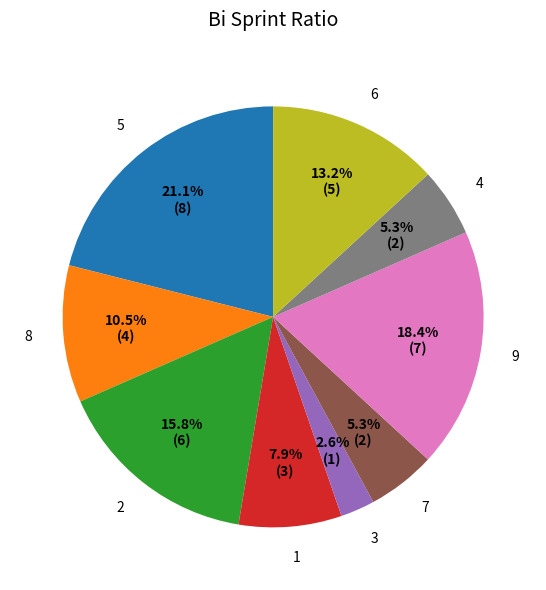

How many segments does this pie chart have?

9